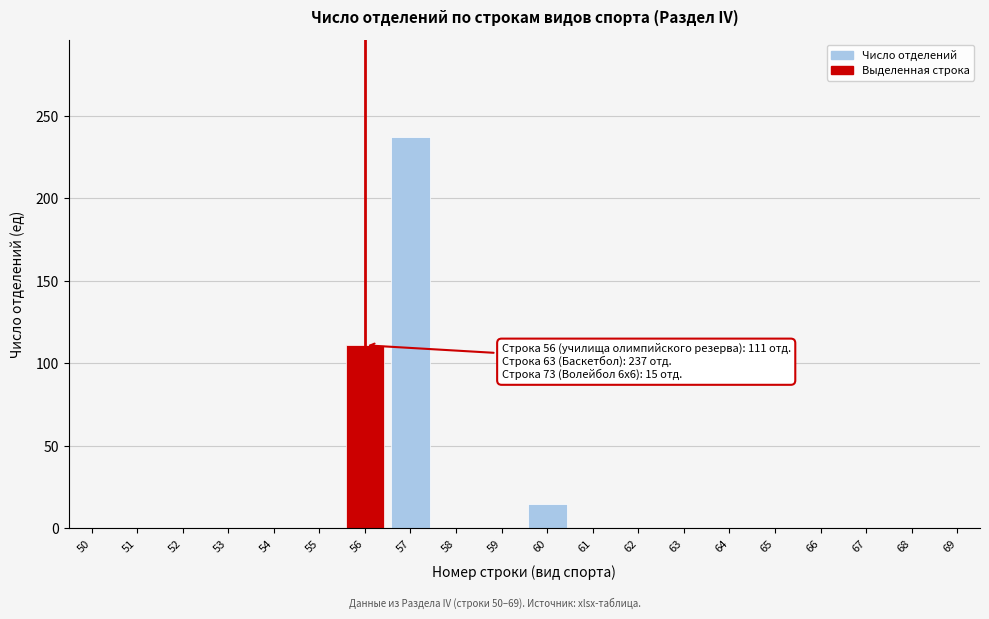

Reading left to right, transcribe all the data shown in this chart.

50=0	51=0	52=0	53=0	54=0	55=0	56=111	57=237	58=0	59=0	60=15	61=0	62=0	63=0	64=0	65=0	66=0	67=0	68=0	69=0